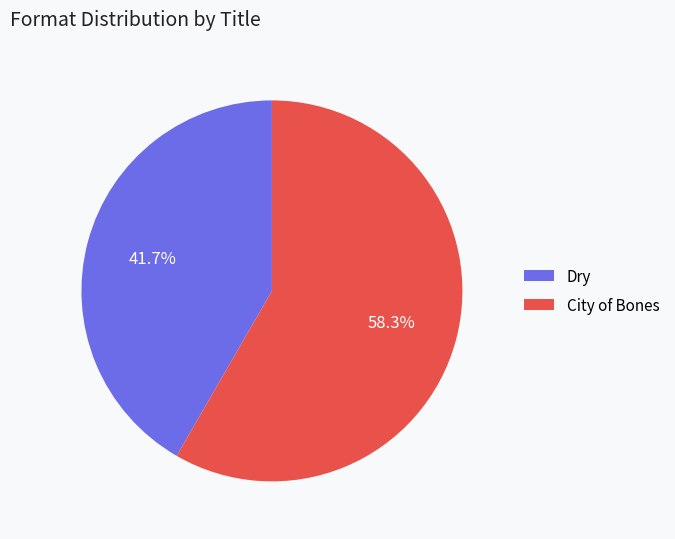

Which slice is the smallest?

Dry